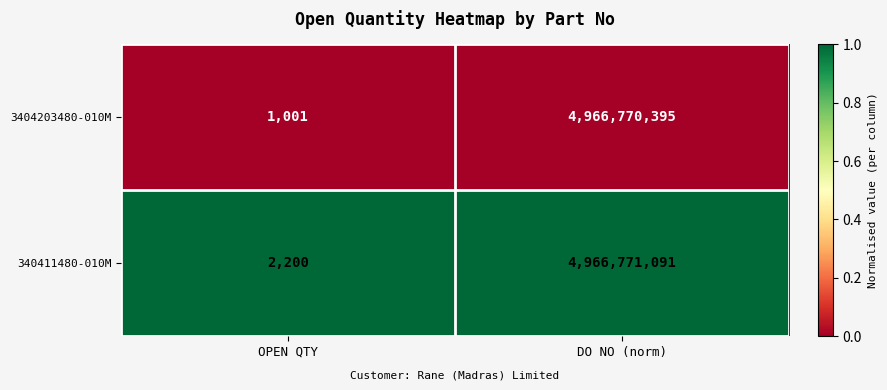

Which series changed the most between OPEN QTY and DO NO (norm)?

3404203480-010M